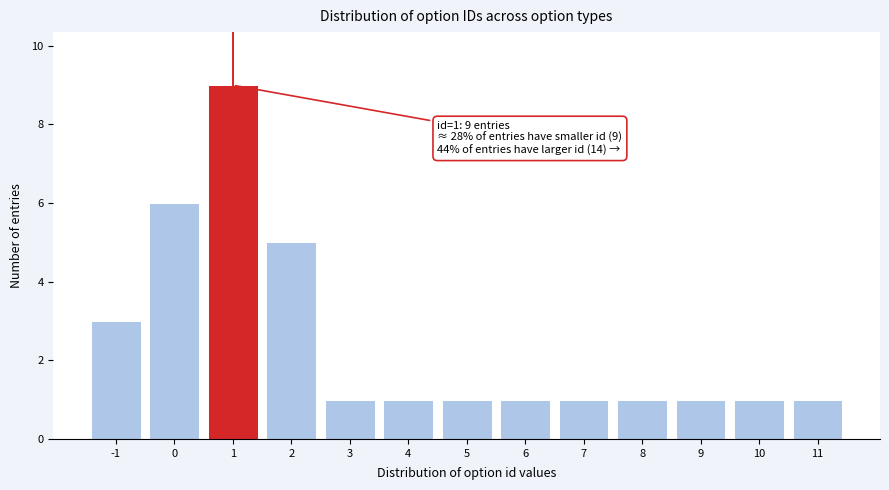

Over which range of the x-axis is the bar tallest?

0.5 to 1.5